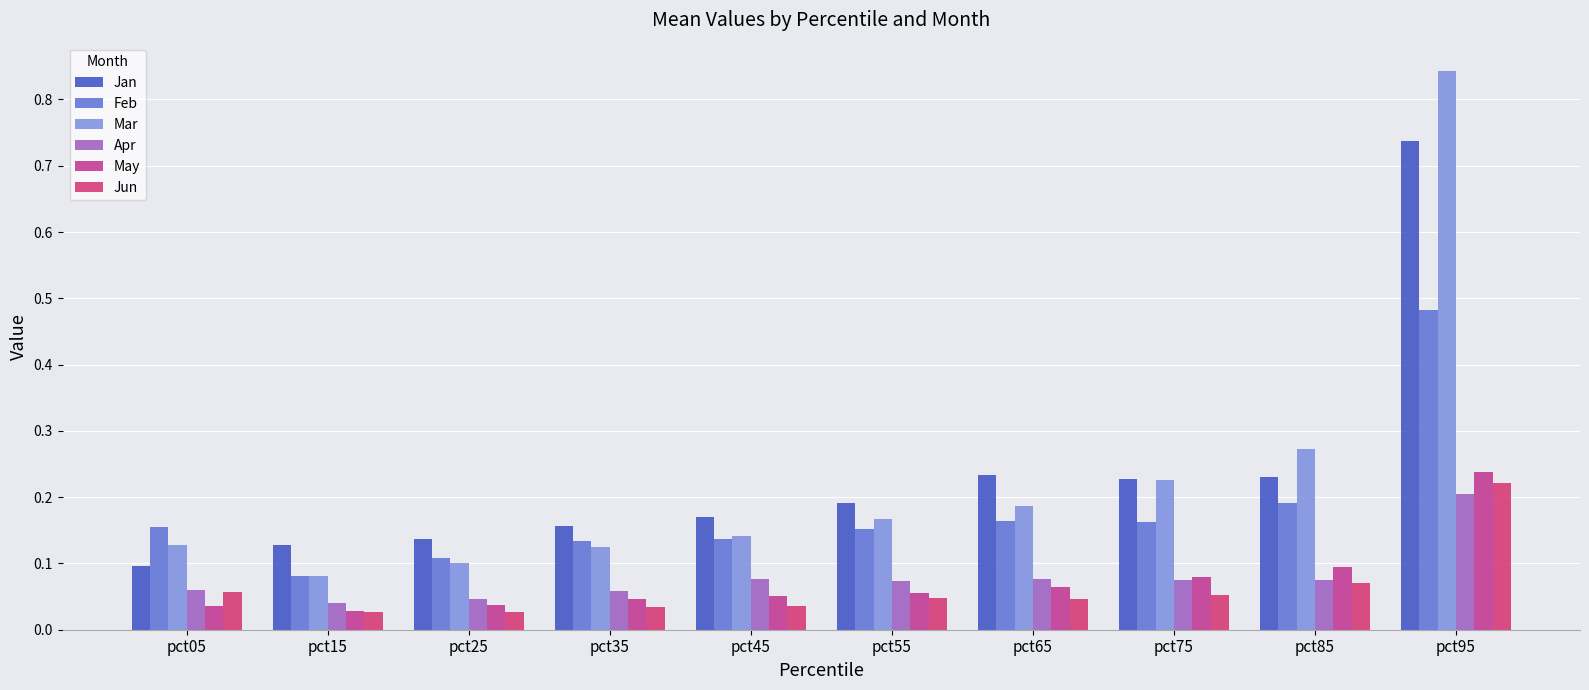

Does the chart contain any negative values?

No